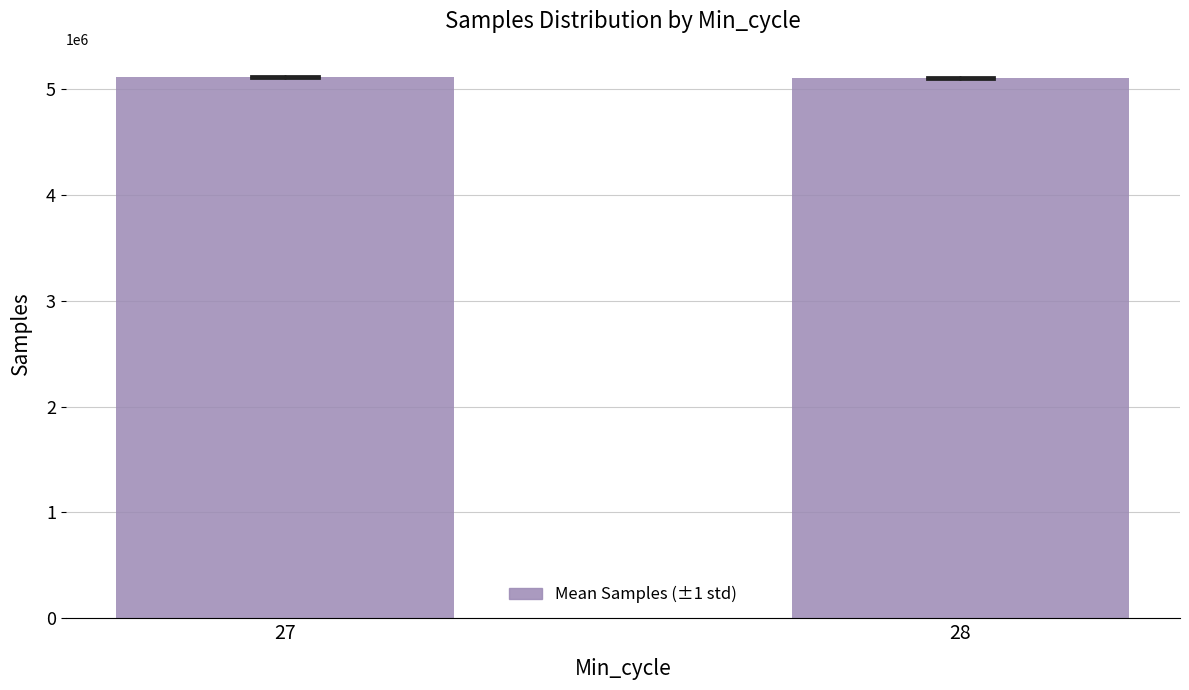

What is the value of the 2nd bar from the left?

5103897.4